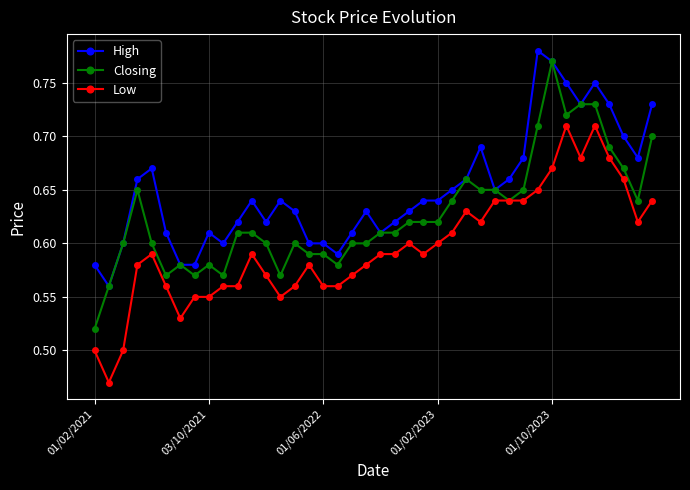

At how many categories does at least one series exceed 0?

40